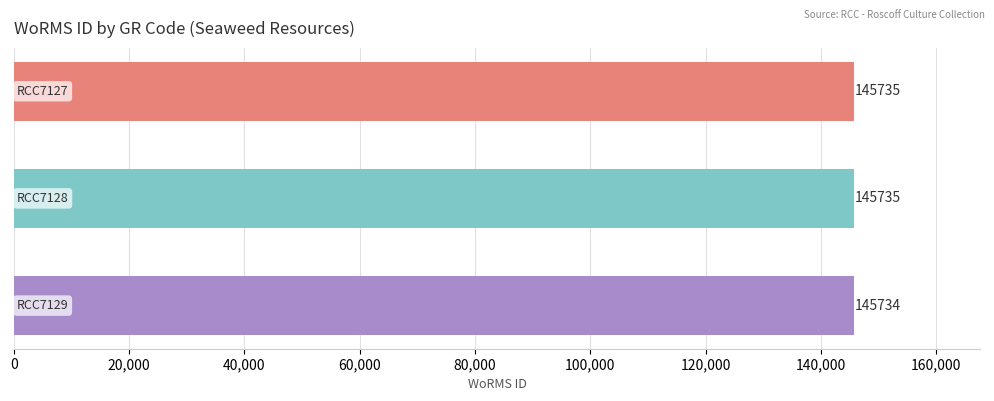

What is the value of the 2nd bar from the top?

145735